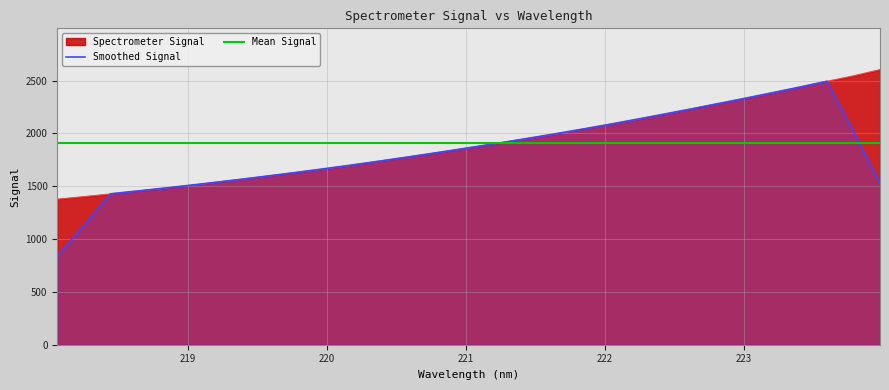

Which series ends up on top after the final intersection of Smoothed Signal and Mean Signal?

Mean Signal